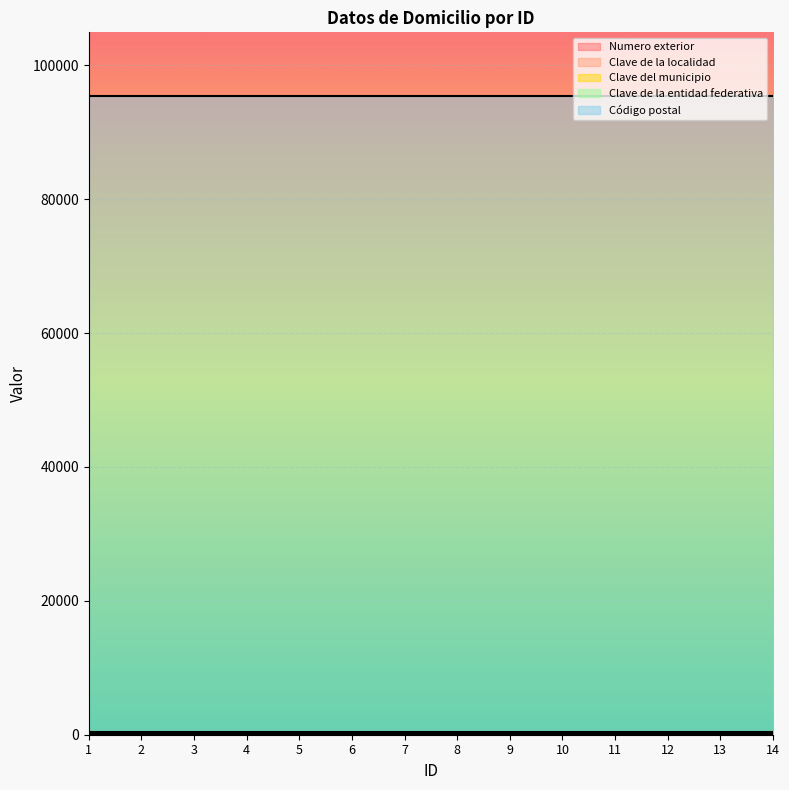

Which series has the widest spread of values?

Numero exterior